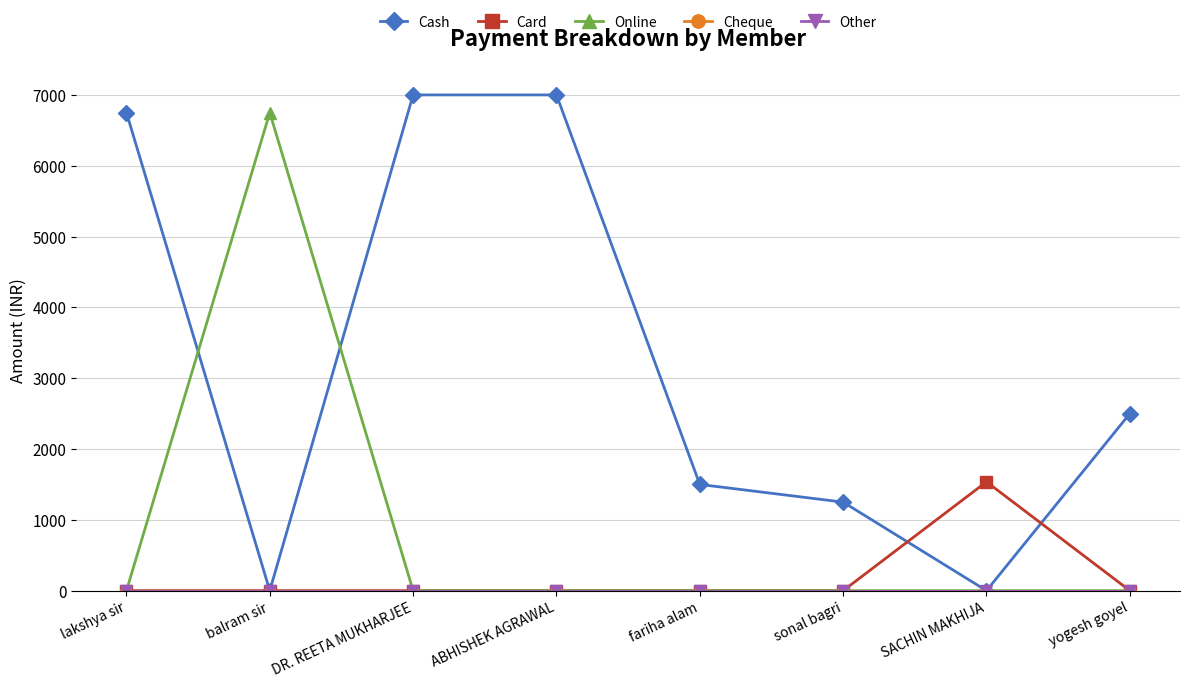

What is the spread (max minus min) of values at balram sir?

6750